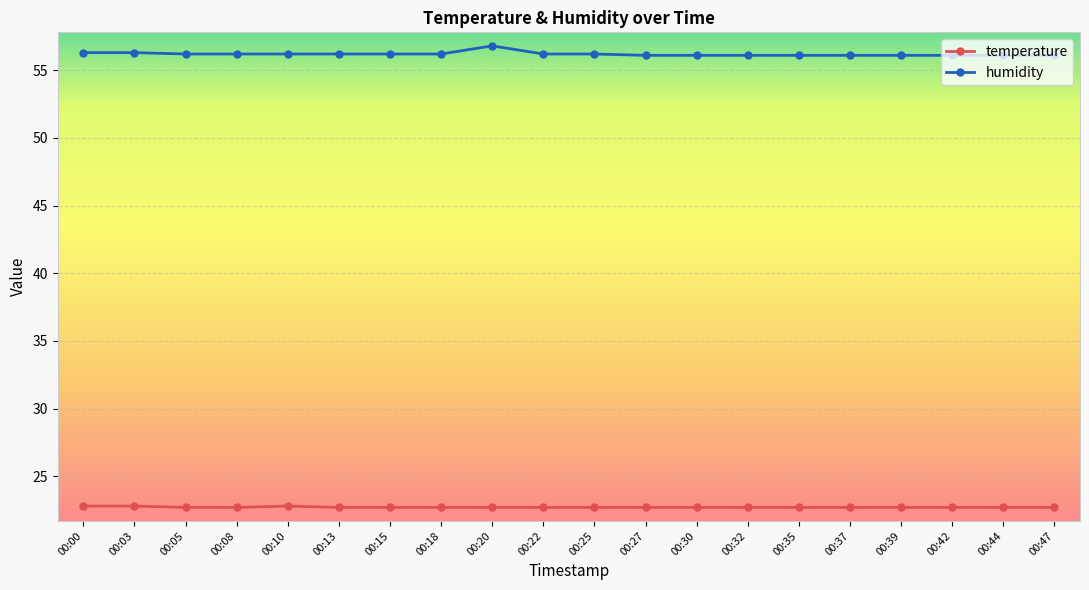

Does the chart display data point markers on the line(s)?

Yes